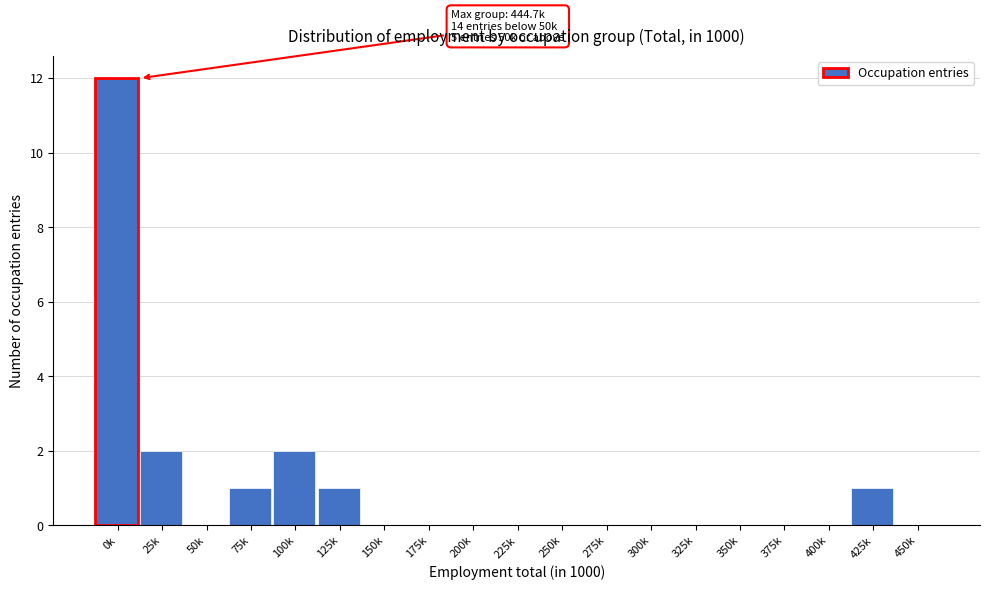

Reading right to left, what are all the values shown in this chart?

450k=0	425k=1	400k=0	375k=0	350k=0	325k=0	300k=0	275k=0	250k=0	225k=0	200k=0	175k=0	150k=0	125k=1	100k=2	75k=1	50k=0	25k=2	0k=12